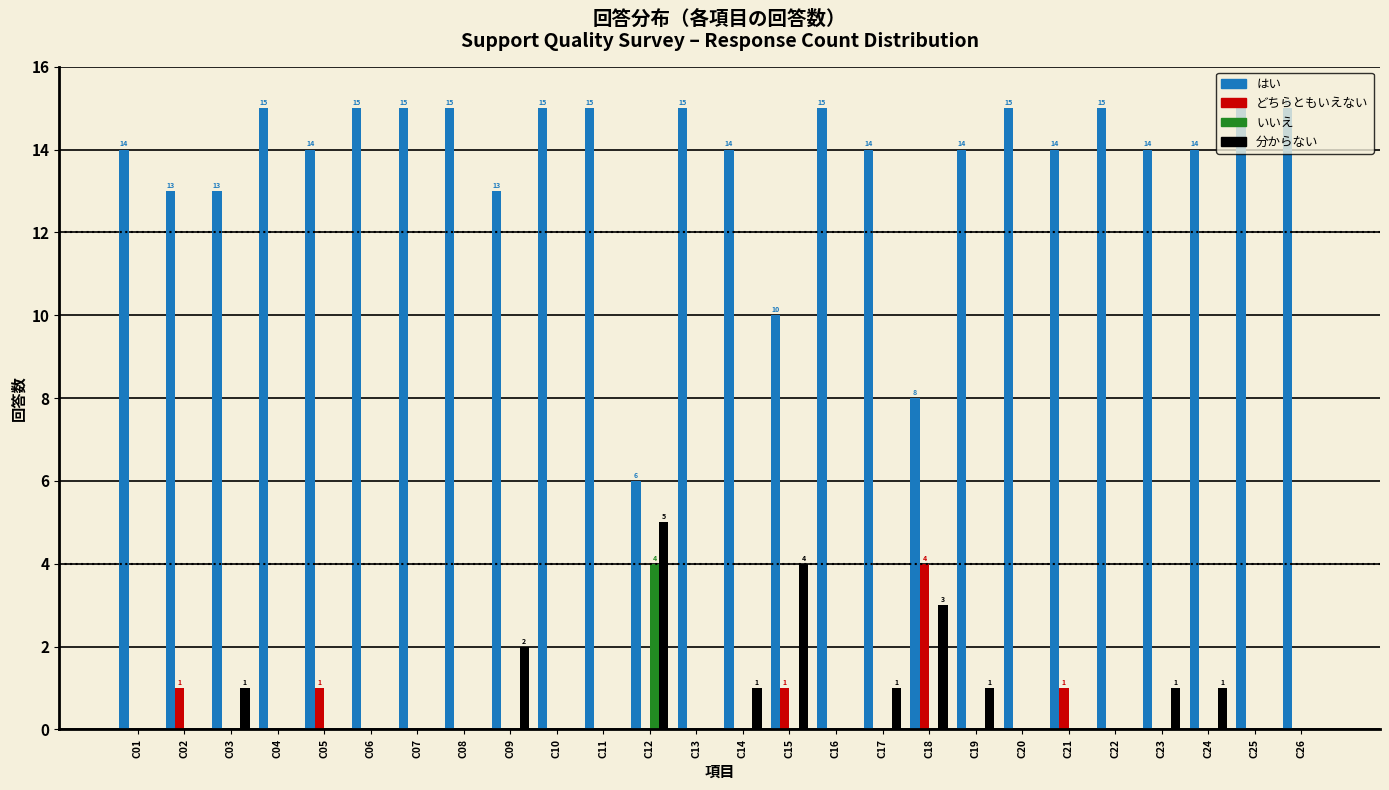

Which series has the largest total across all categories?

はい